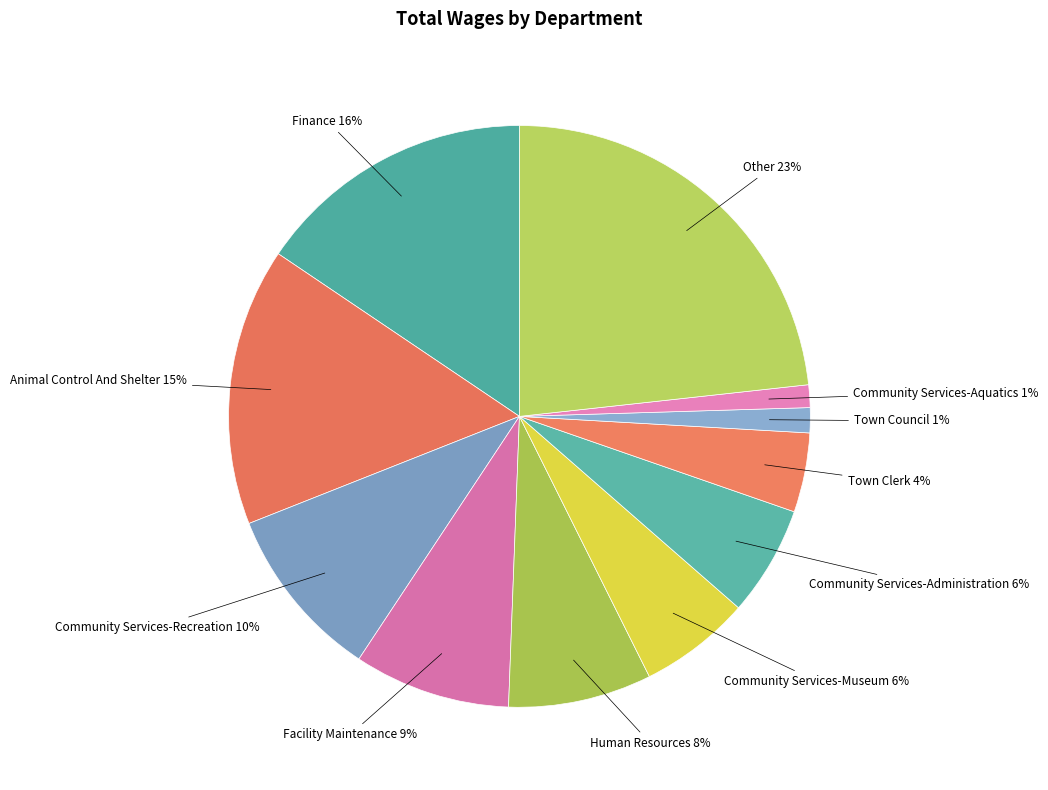

How many slices are in this pie chart?

11